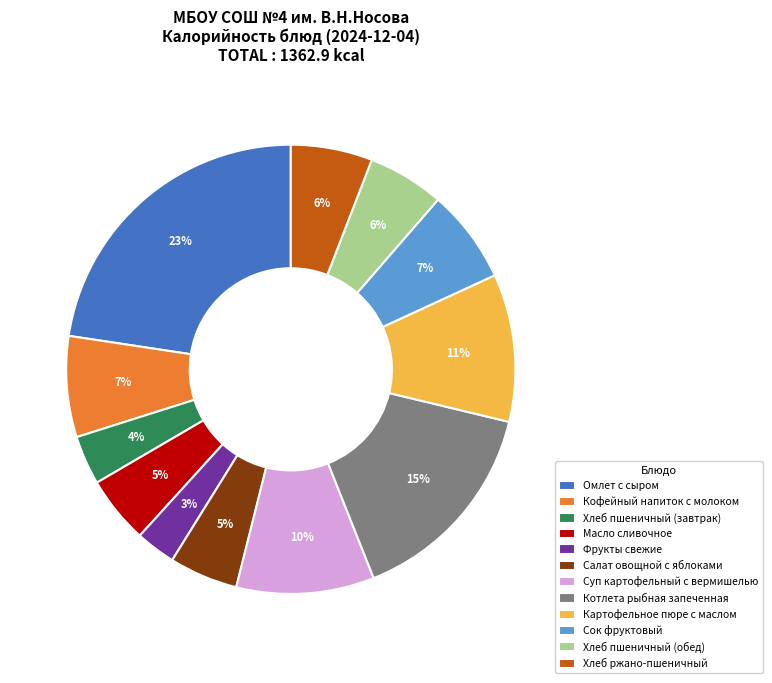

Count the number of slices in the pie.

12